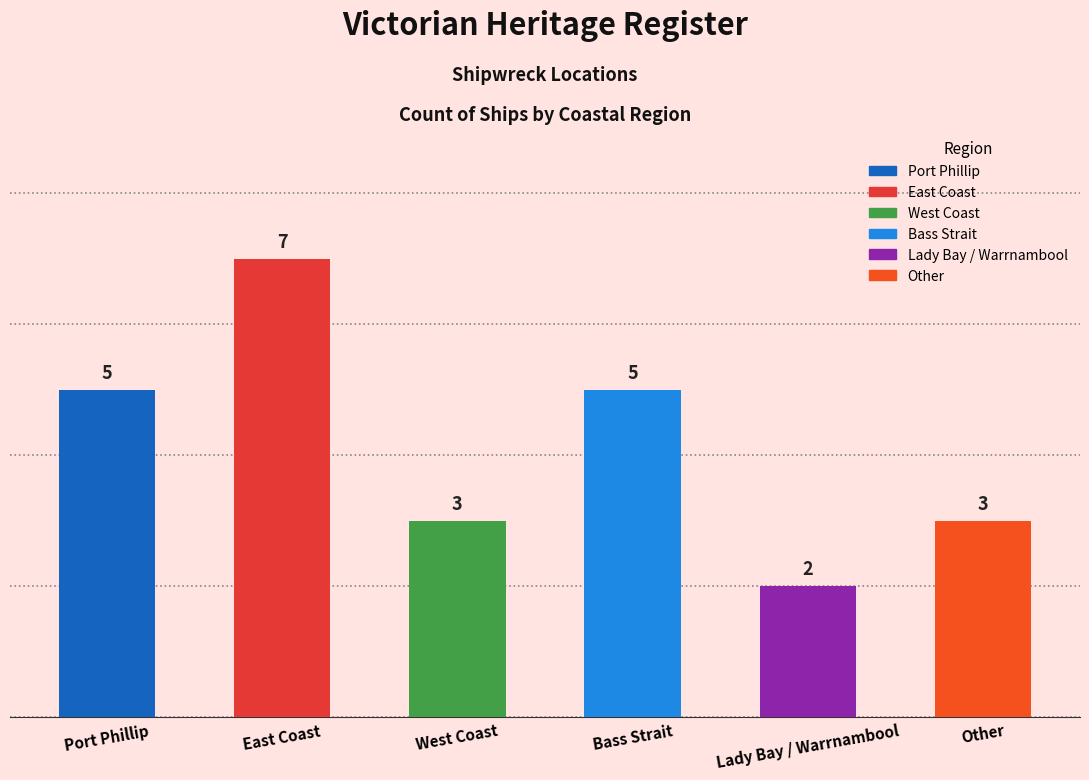

What is the value of the 3rd bar from the left?

3